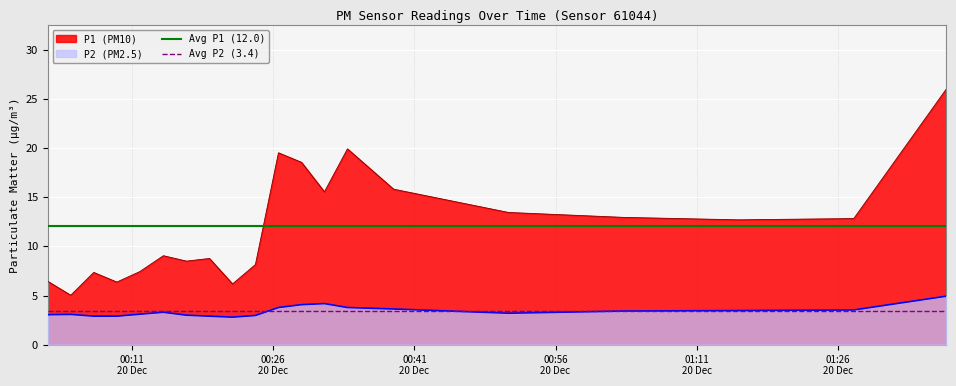

Which series has the largest total across all categories?

Avg P1 (12.0)